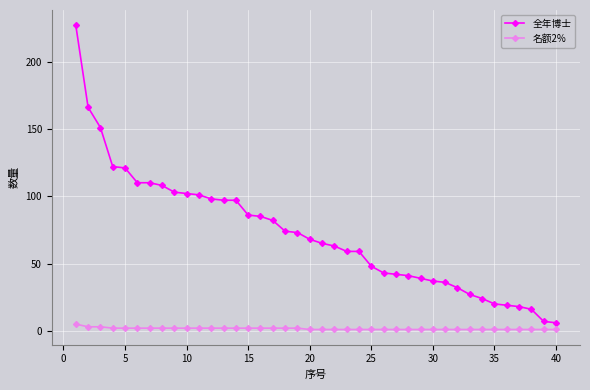

What is the sum of all 全年博士 values?

2882